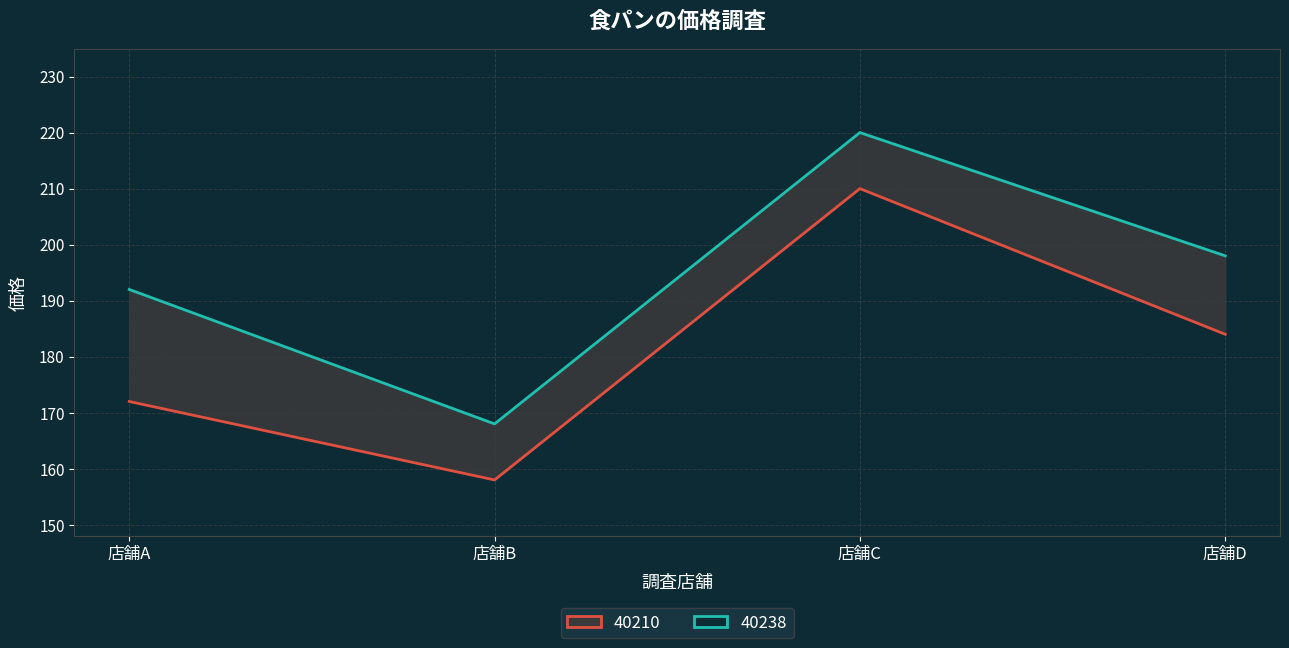

What is the sum of the 40238 values at 店舗A and 店舗B?

360